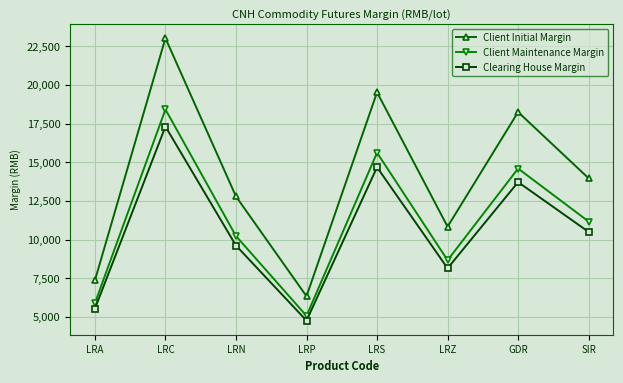

What are all the series names shown in the legend?

Client Initial Margin, Client Maintenance Margin, Clearing House Margin